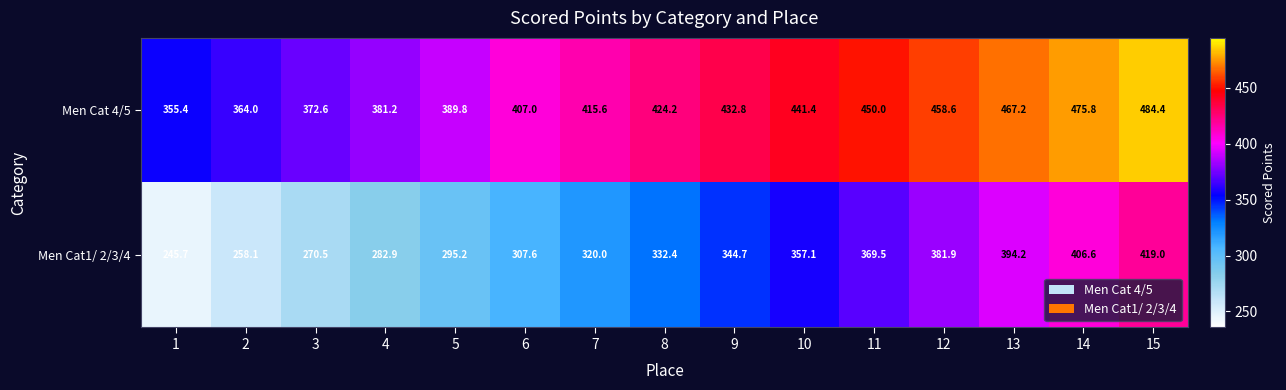

Reading left to right, list all the values displayed in this chart.

Men Cat 4/5: 1=355.4	2=364.0	3=372.6	4=381.2	5=389.8	6=407.0	7=415.6	8=424.2	9=432.8	10=441.4	11=450.0	12=458.6	13=467.2	14=475.8	15=484.4
Men Cat1/ 2/3/4: 1=245.7	2=258.1	3=270.5	4=282.9	5=295.2	6=307.6	7=320.0	8=332.4	9=344.7	10=357.1	11=369.5	12=381.9	13=394.2	14=406.6	15=419.0